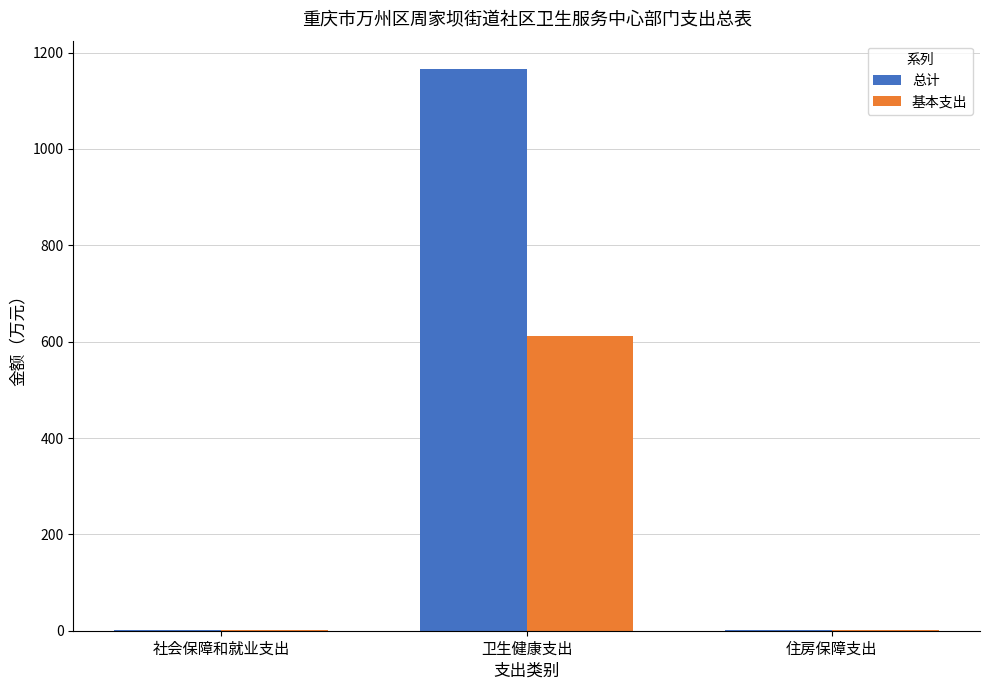

What is the maximum value for 总计?

1166.5